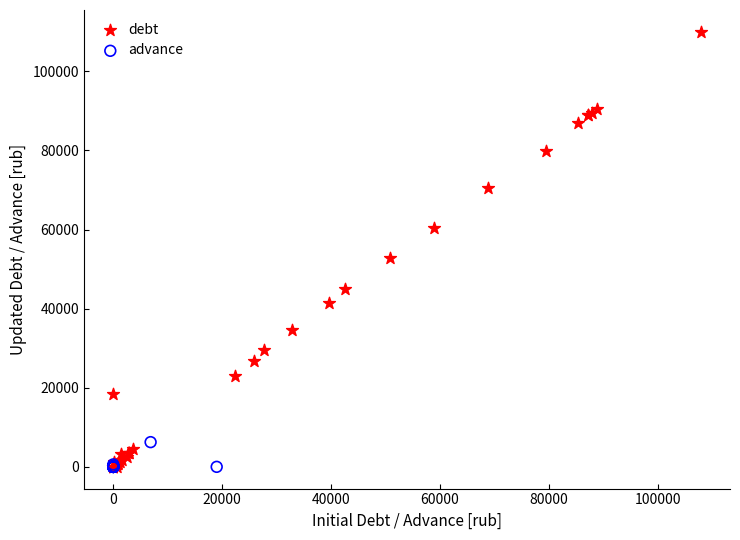

Which series has the largest Y range (max minus min)?

debt